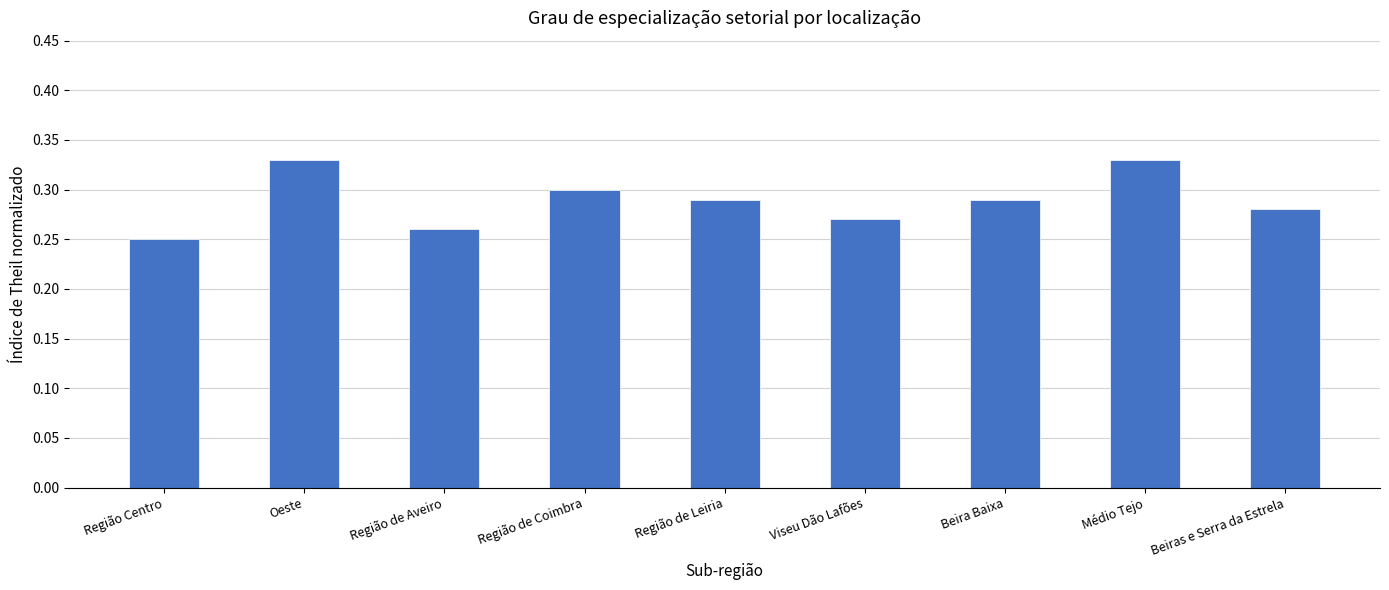

True or false: the data shows 0.3 at Beiras e Serra da Estrela.

True